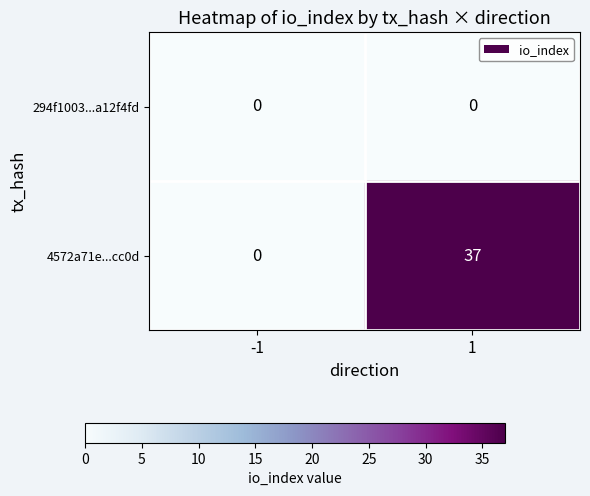

Which series has the largest total across all categories?

4572a71e...cc0d